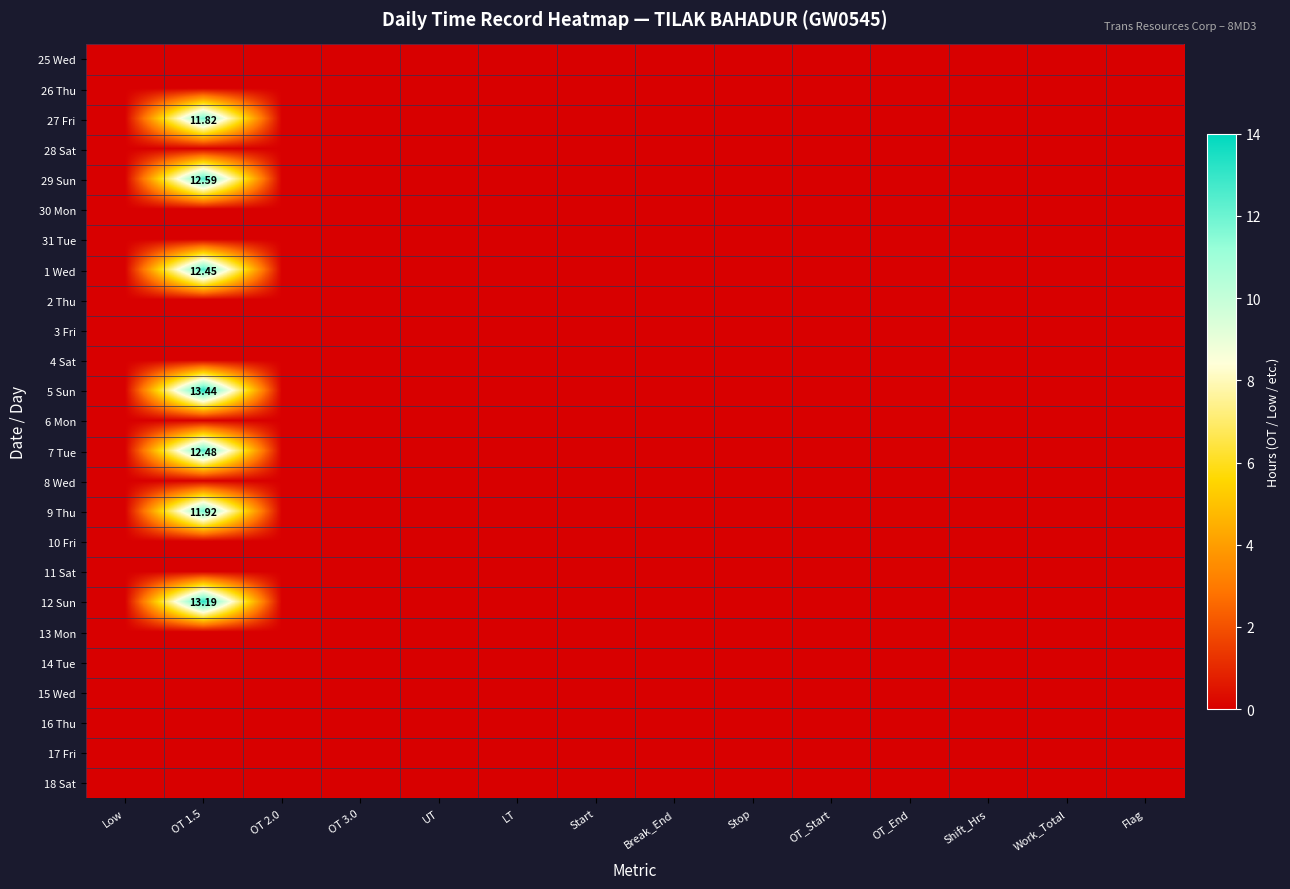

Is the value of 11 Sat at Shift_Hrs greater than the value of 28 Sat at OT_End?

No